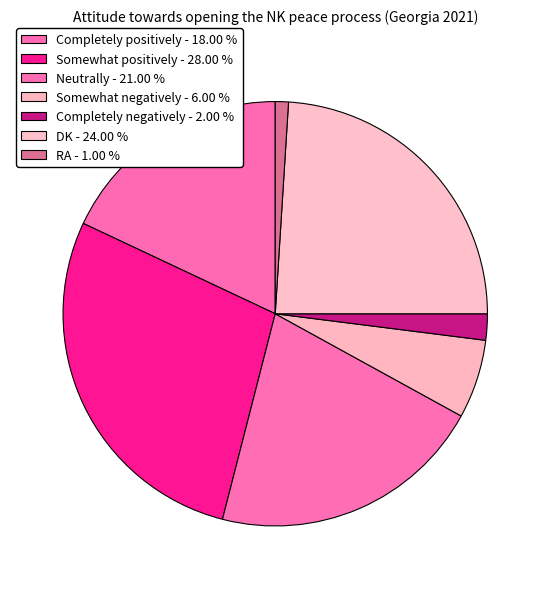

How many segments does this pie chart have?

7